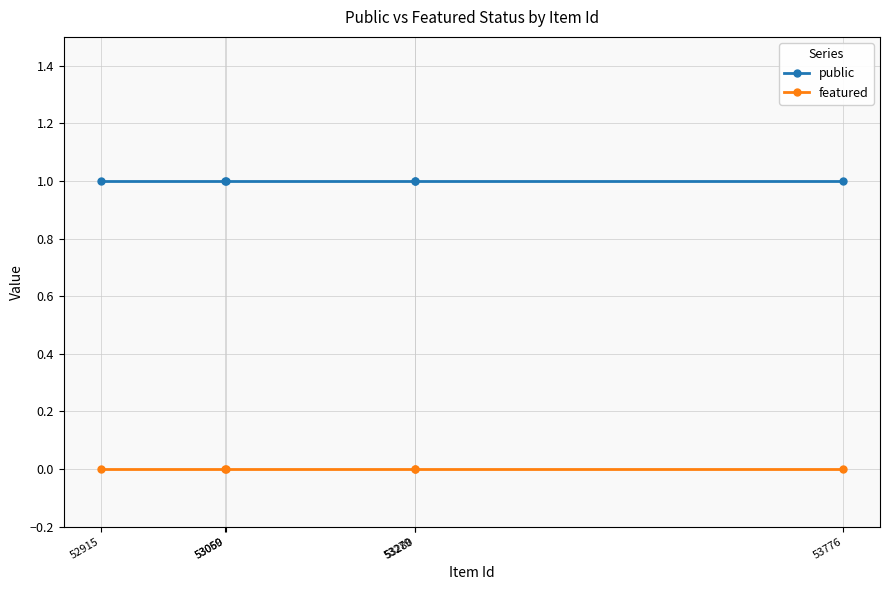

True or false: public and featured cross at least once.

False